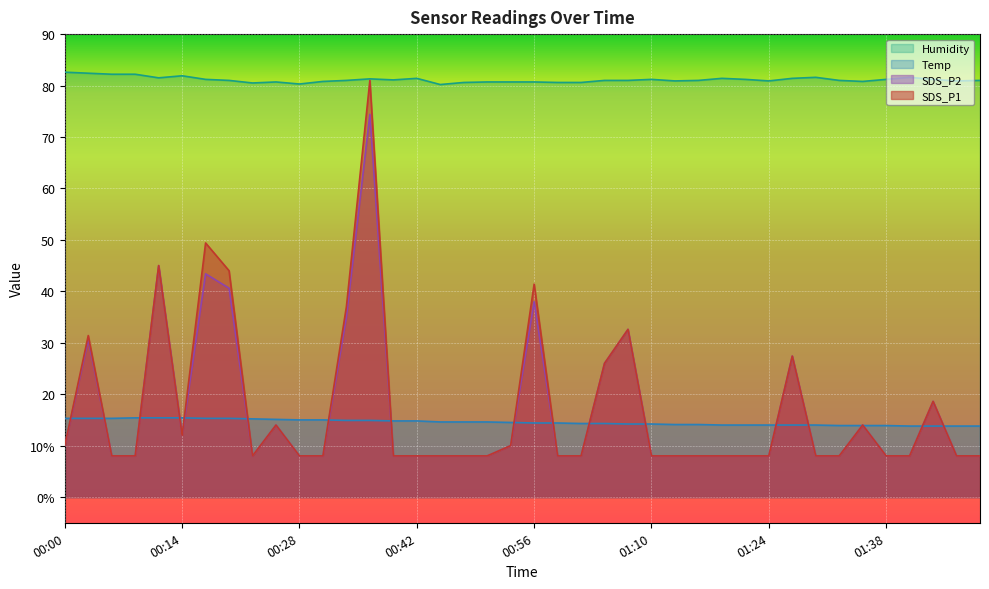

Between 00:50 and 01:49, which is larger?

00:50